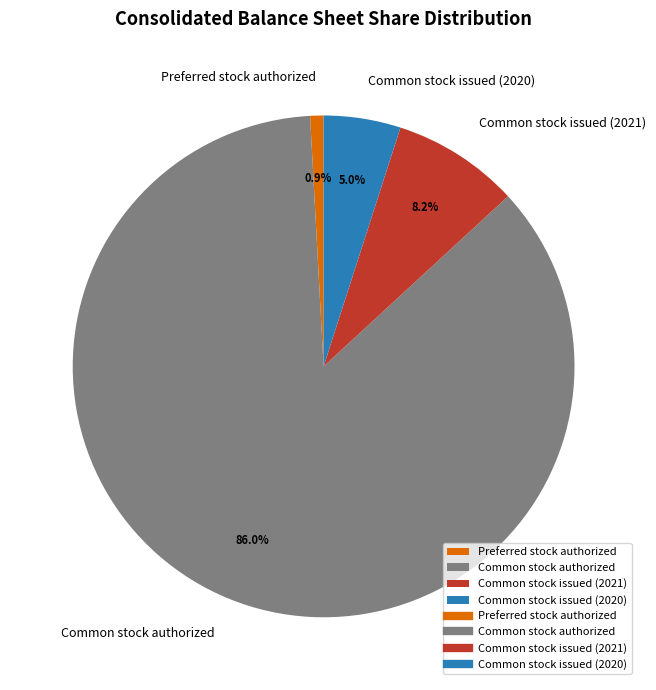

Rank the categories by value from highest to lowest.

Common stock authorized, Common stock issued (2021), Common stock issued (2020), Preferred stock authorized